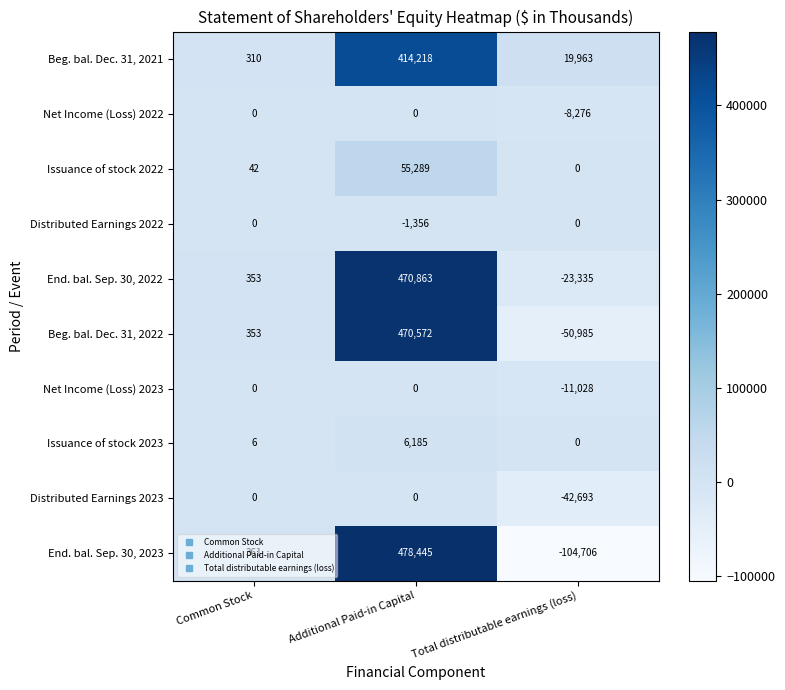

What is the smallest value displayed?

-104706